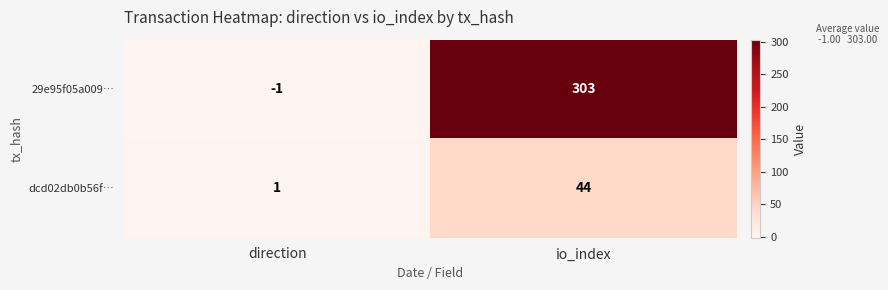

Reading left to right, what are all the values shown in this chart?

29e95f05a009…: direction=-1	io_index=303
dcd02db0b56f…: direction=1	io_index=44